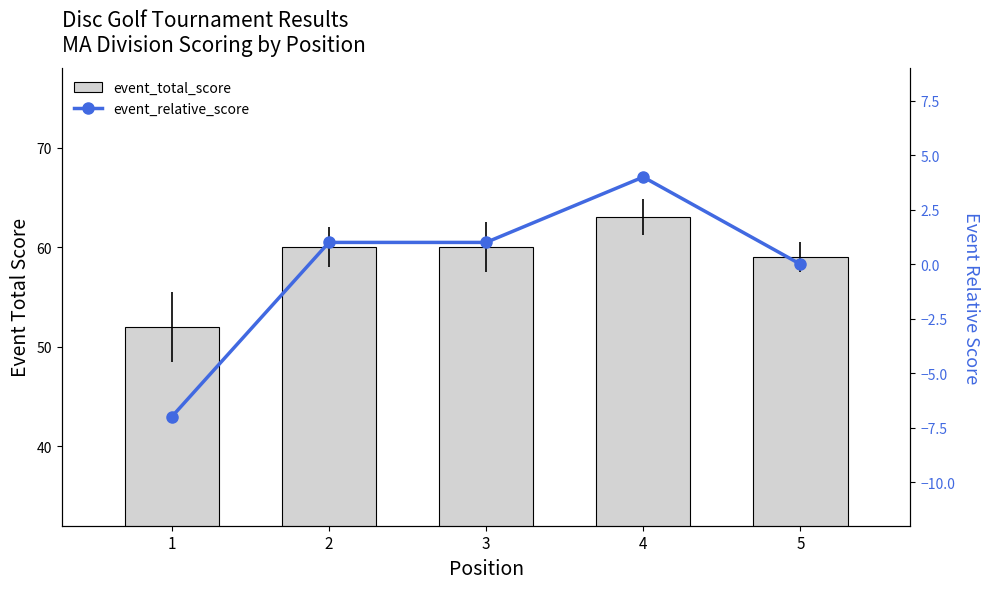

Reading left to right, extract all data points from this chart.

event_total_score: 52	60	60	63	59
event_relative_score: -7	1	1	4	0